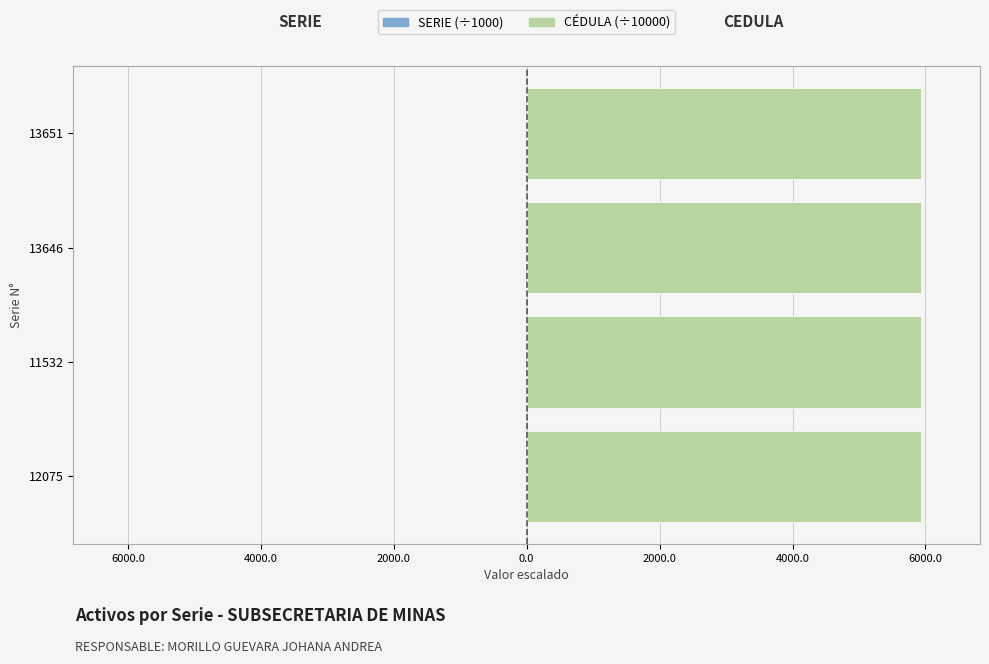

Rank the series by their average value, from highest to lowest.

CEDULA (×10000), SERIE (×1000)